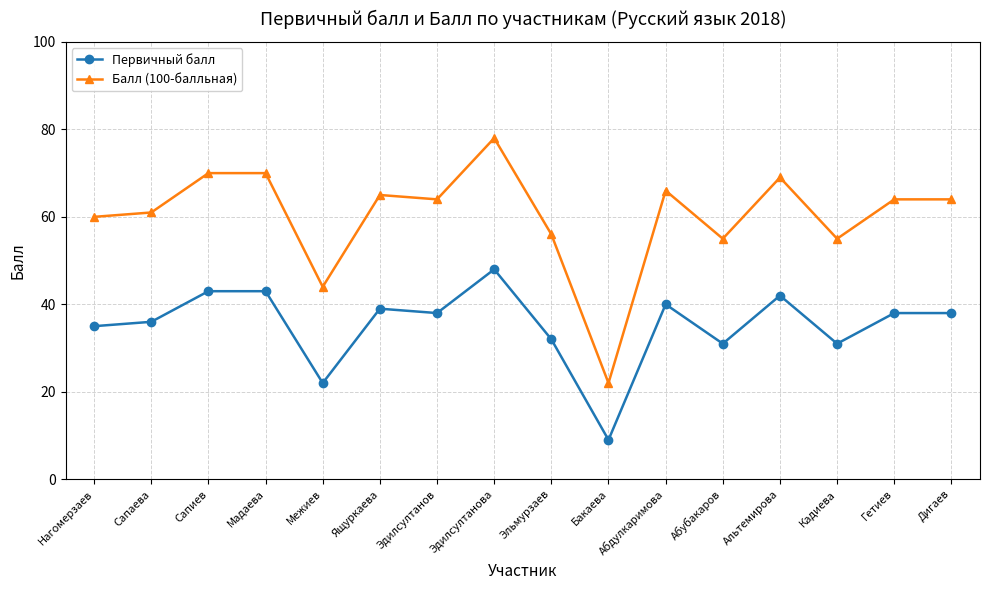

True or false: Первичный балл has a value of 4 at Бакаева.

False